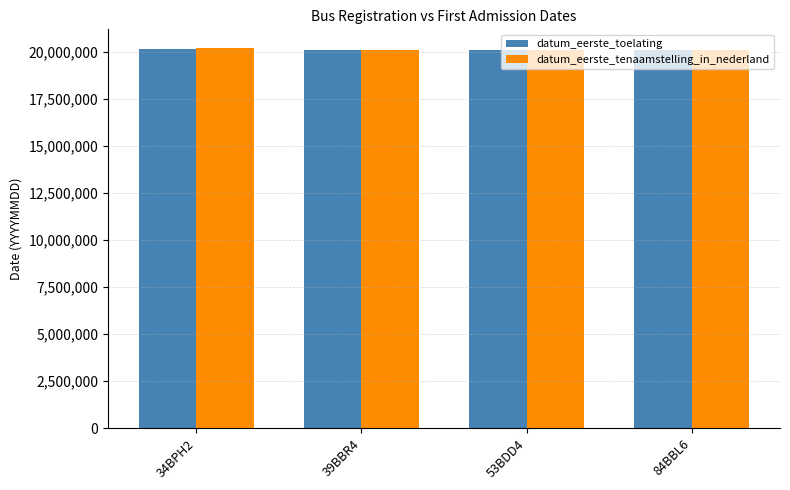

How many distinct data groups are displayed?

2